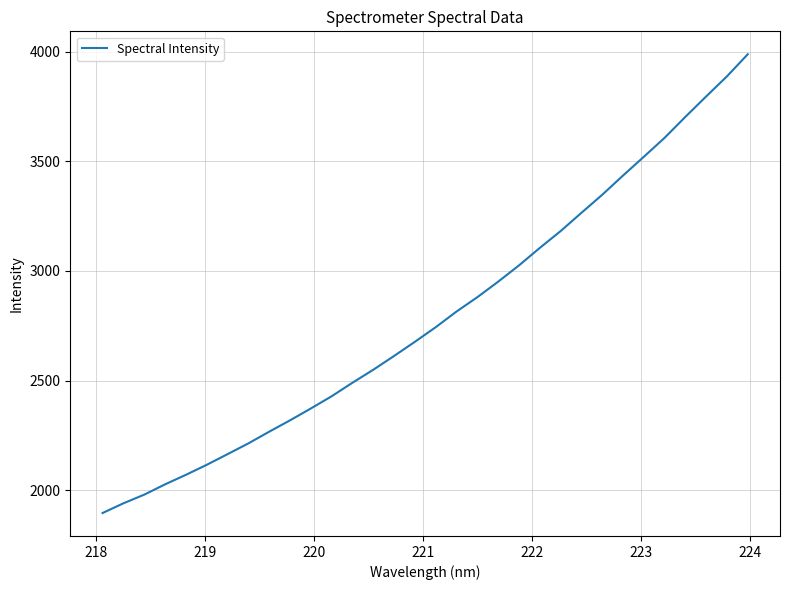

What is the difference between the maximum and minimum values?

2093.4